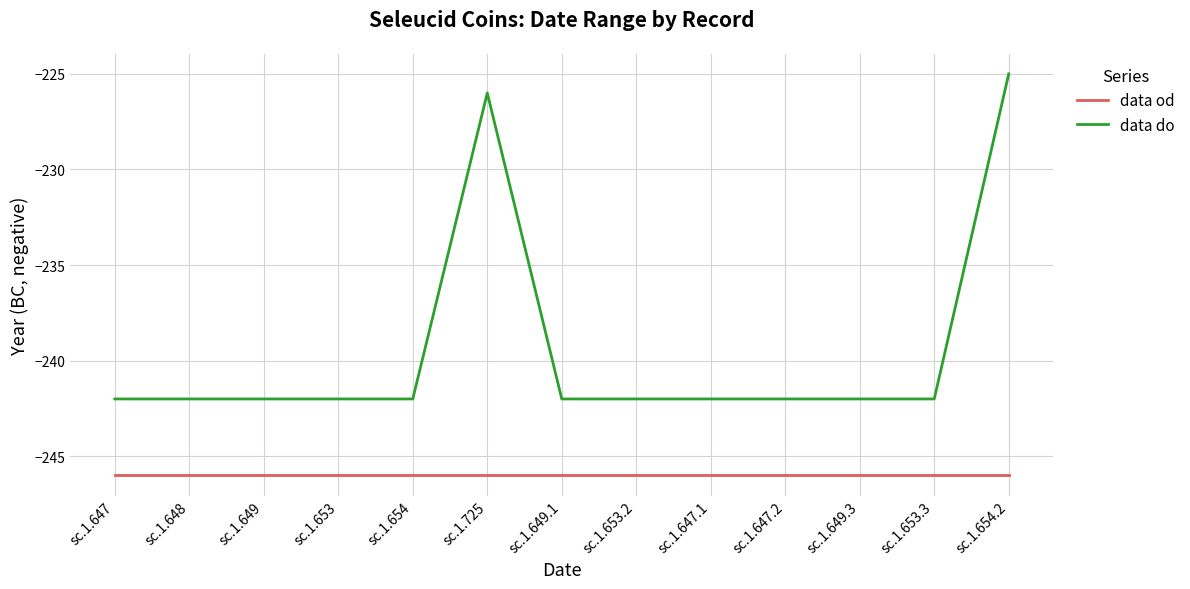

At which label is data od closest to -246?

sc.1.647